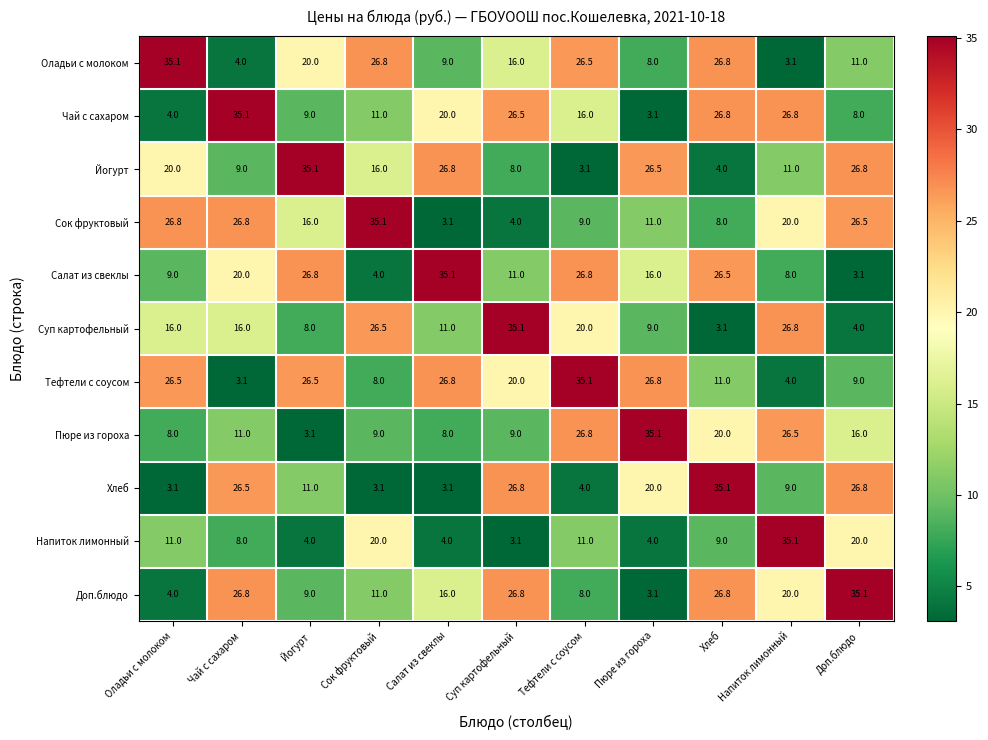

Where is Йогурт nearest to the value 19?

Оладьи с молоком